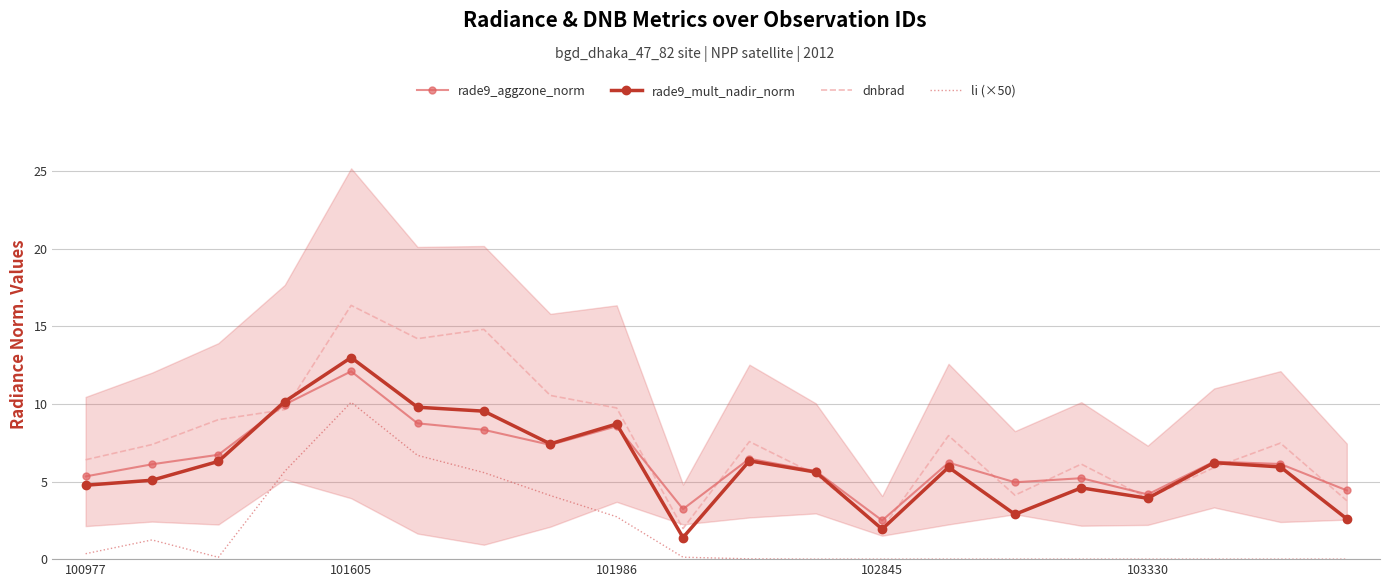

What position from the left is 7?

8